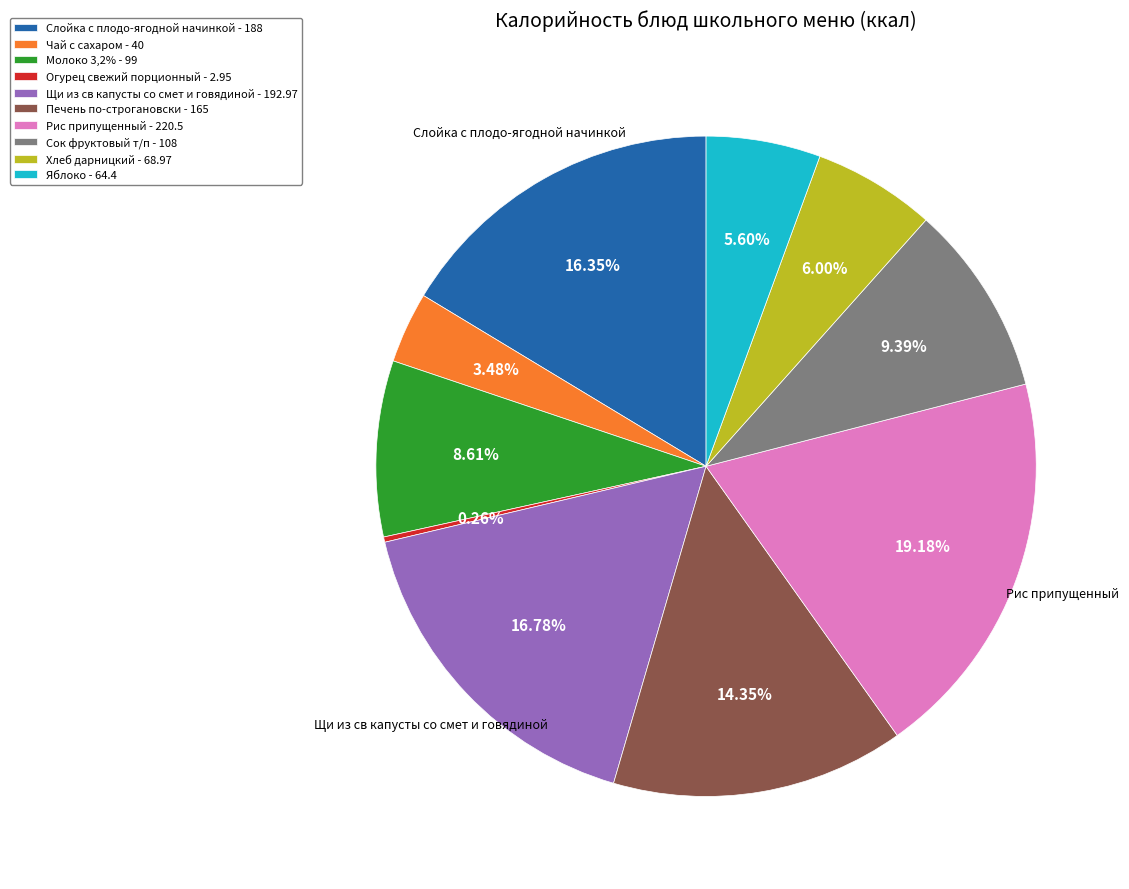

Which has a higher value, Щи из св капусты со смет и говядиной - 192.97 or Яблоко - 64.4?

Щи из св капусты со смет и говядиной - 192.97